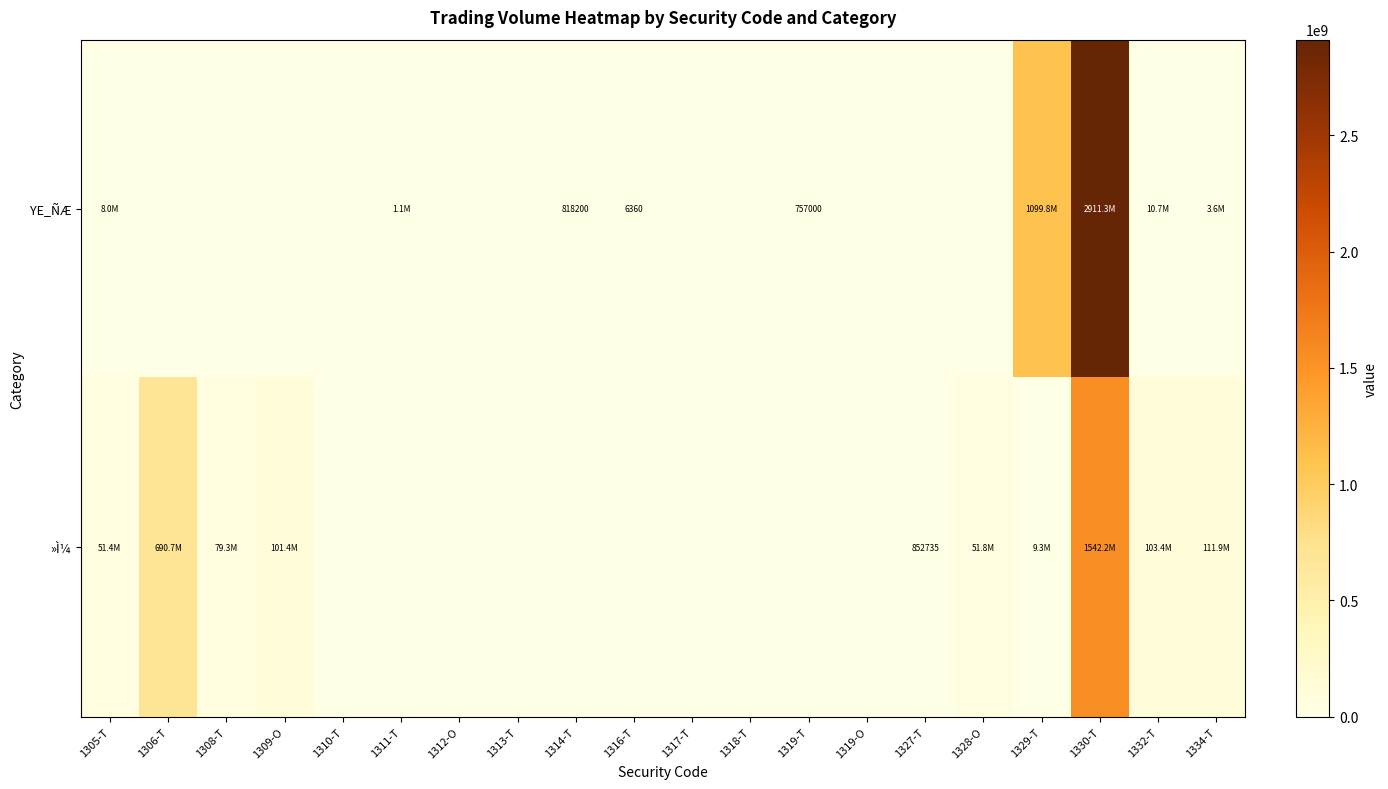

The value of YE_ÑÆ at 1319-T is 757000. True or false?

True